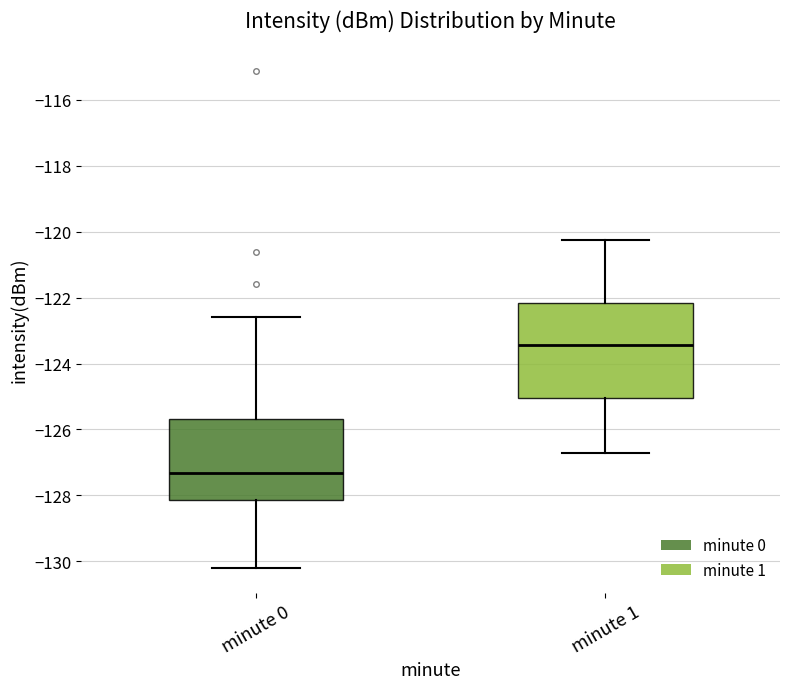

Which box's median line is the lowest?

minute 0